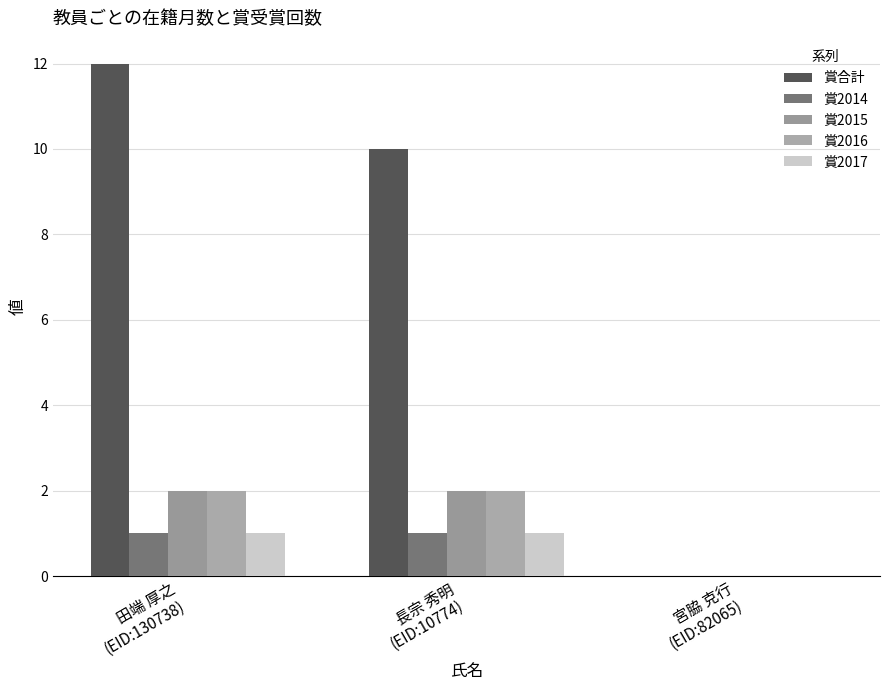

What are all the series names shown in the legend?

賞合計, 賞2014, 賞2015, 賞2016, 賞2017